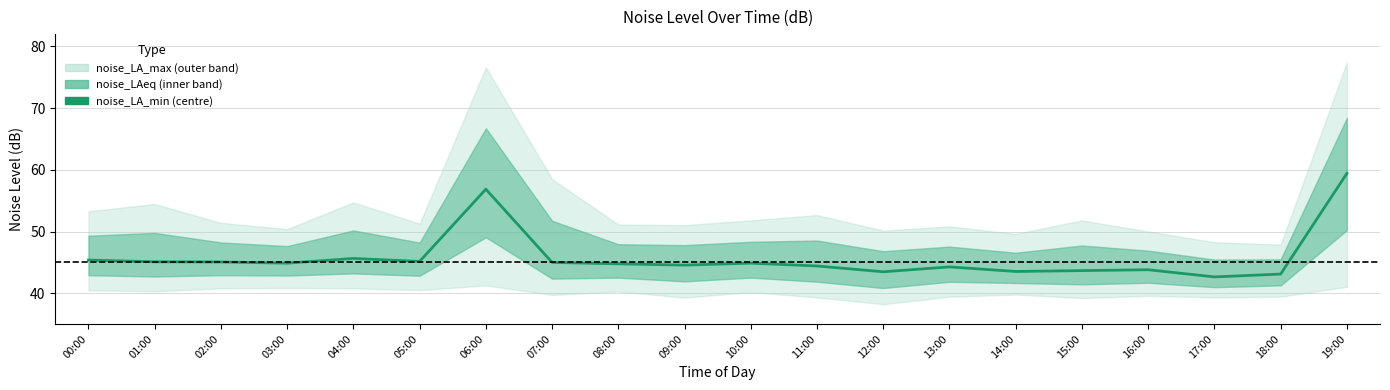

List the labels in order of value, largest first.

19:00, 06:00, 04:00, 00:00, 05:00, 01:00, 02:00, 07:00, 03:00, 10:00, 08:00, 09:00, 11:00, 13:00, 16:00, 15:00, 14:00, 12:00, 18:00, 17:00